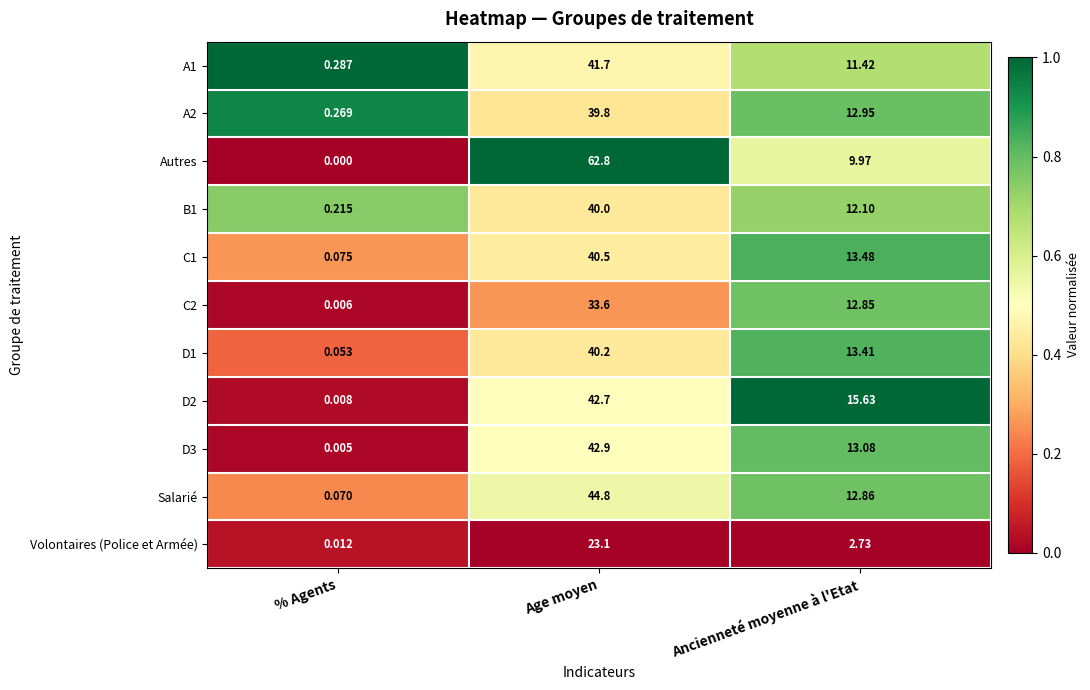

Which label corresponds to the largest value in the chart?

Age moyen